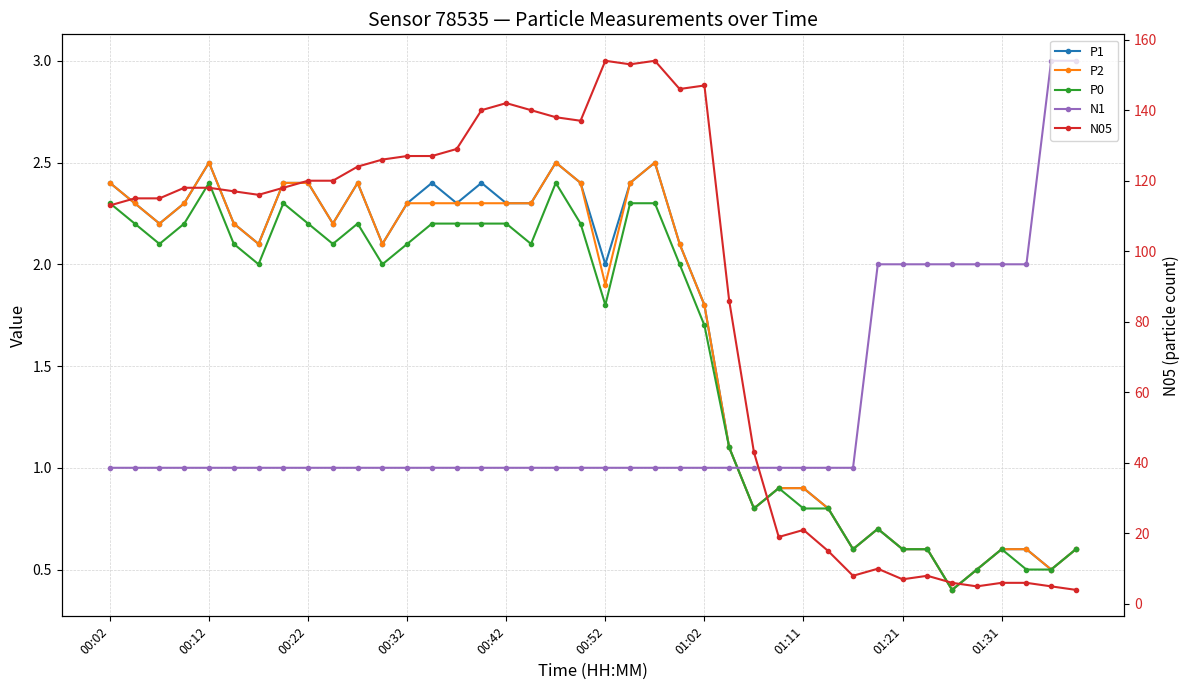

Rank the series at 15 from highest to lowest value.

N05, P1, P2, P0, N1